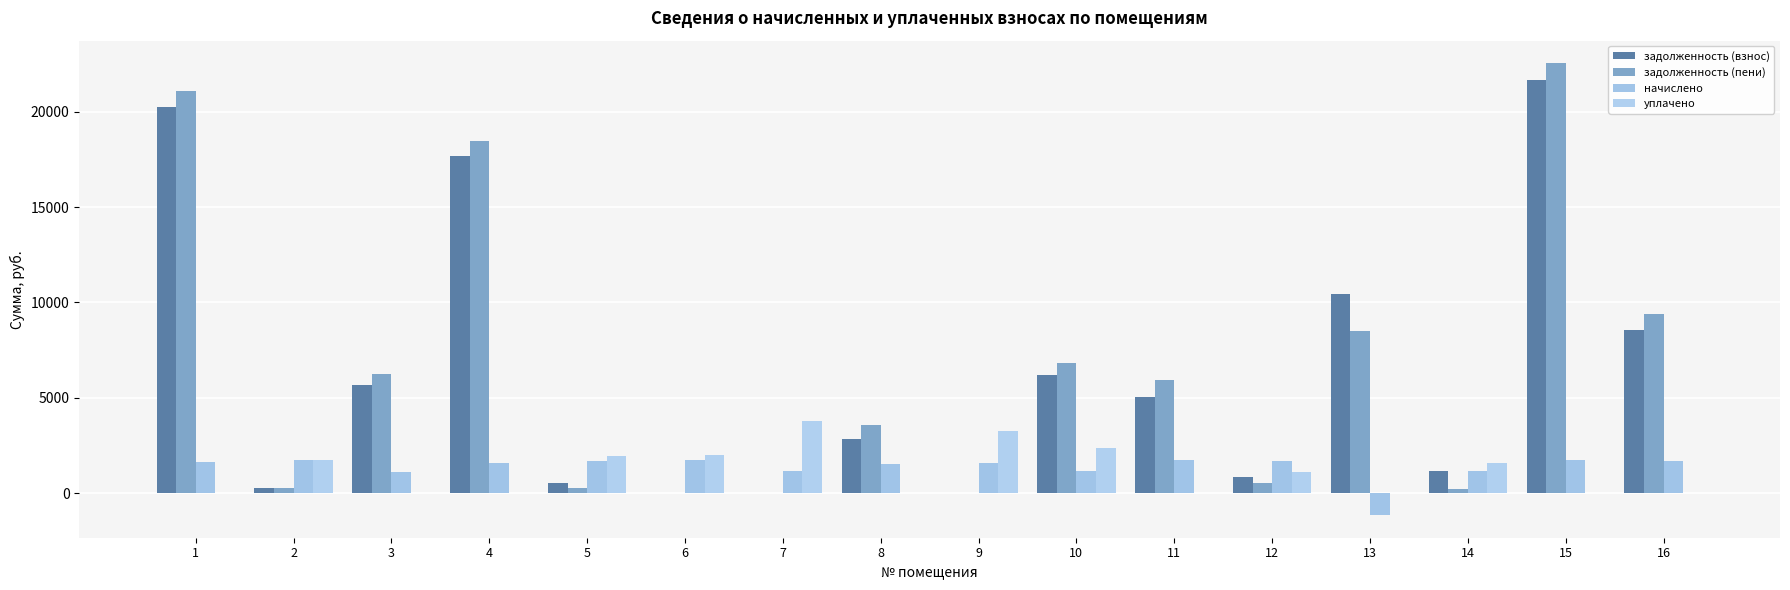

What is the minimum value for начислено?

-1150.8